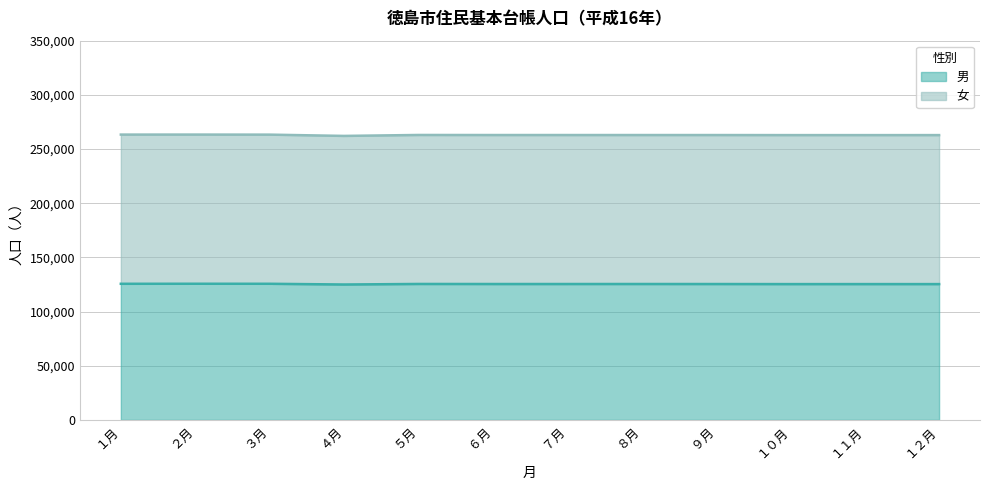

Which series has the largest range (max minus min)?

女